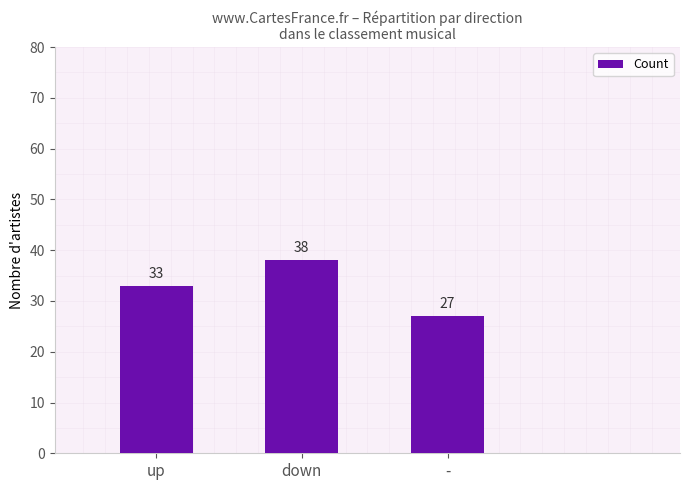

Between - and down, which is larger?

down